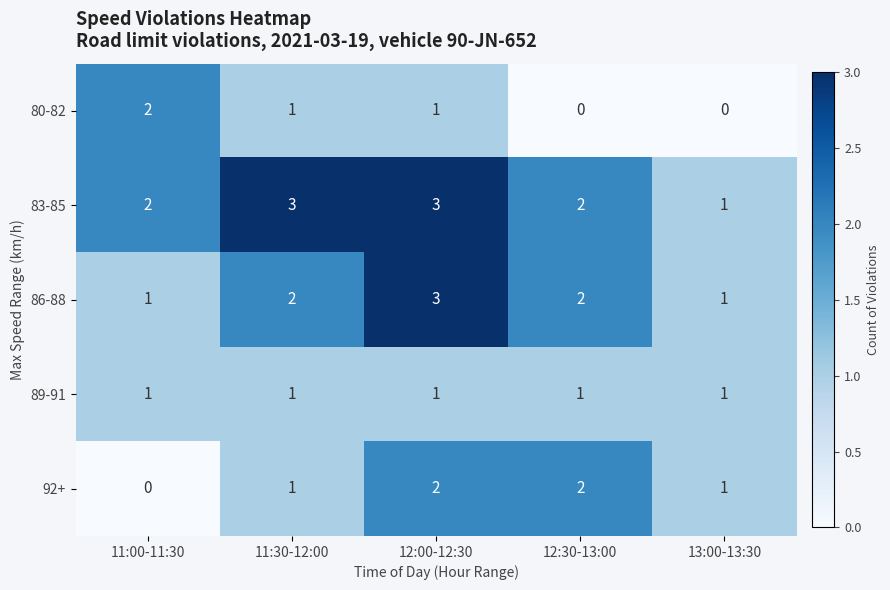

What is the total value across all series at 11:30-12:00?

8